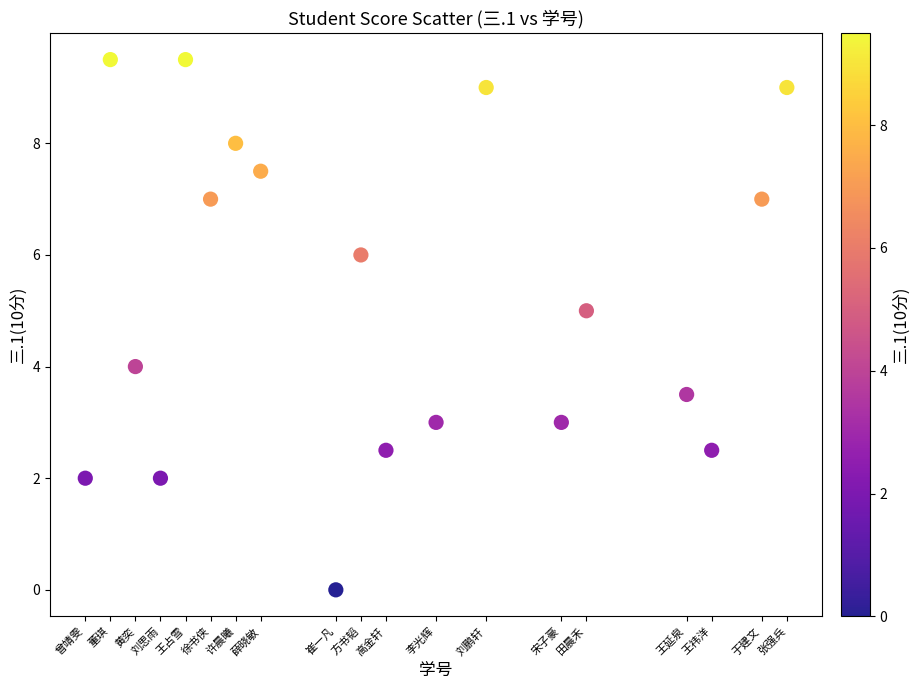

What is the range of X values (max minus min)?

28.0